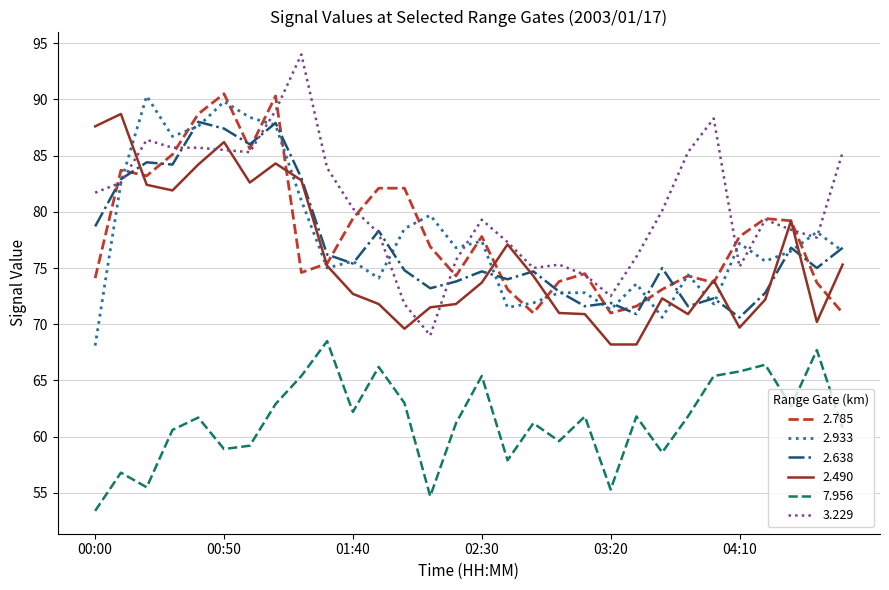

Which series has the largest total across all categories?

3.229